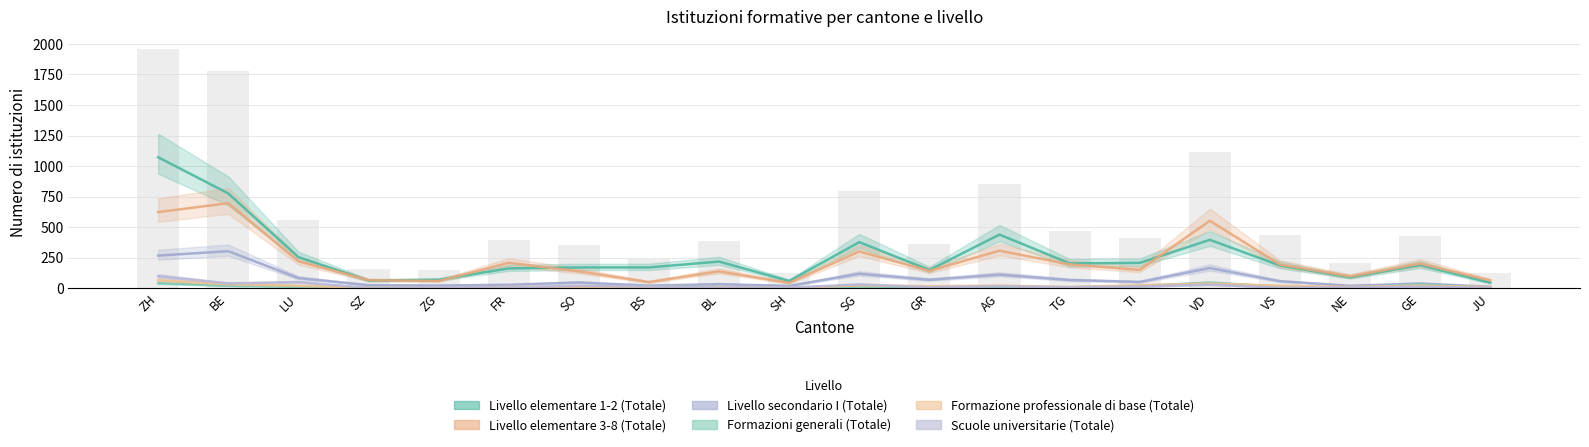

At which label is Livello secondario I (Totale) closest to 157?

VD